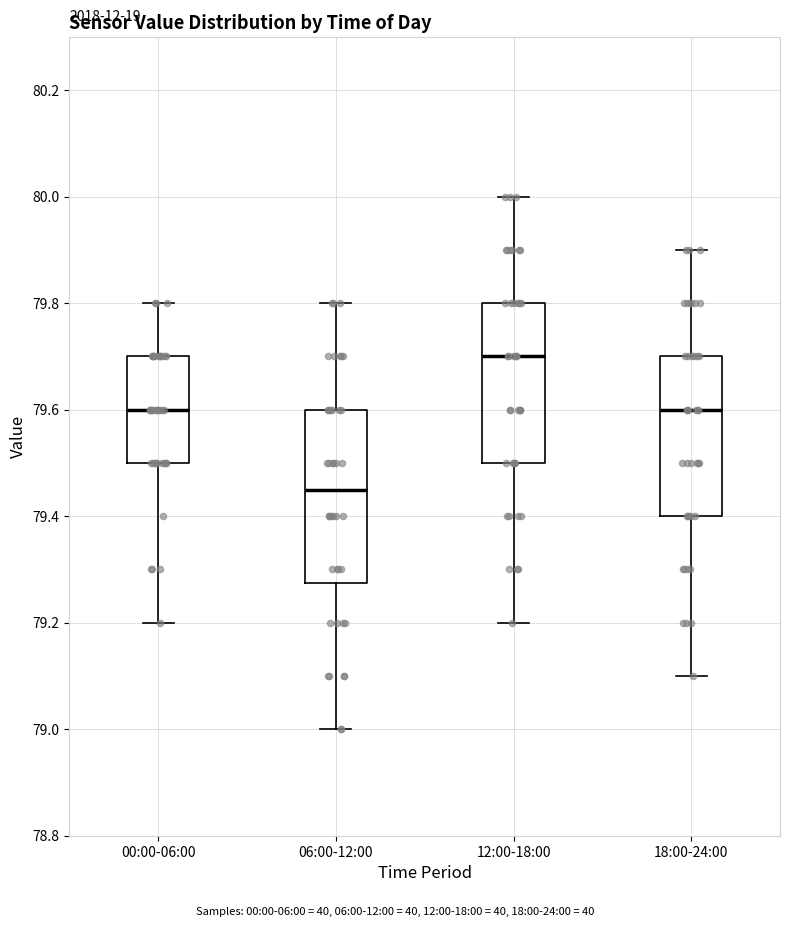

Where is the upper edge of the box for 06:00-12:00 on the y-axis? The values are not printed on the chart, so give them approximately, as read against the axis.

79.60